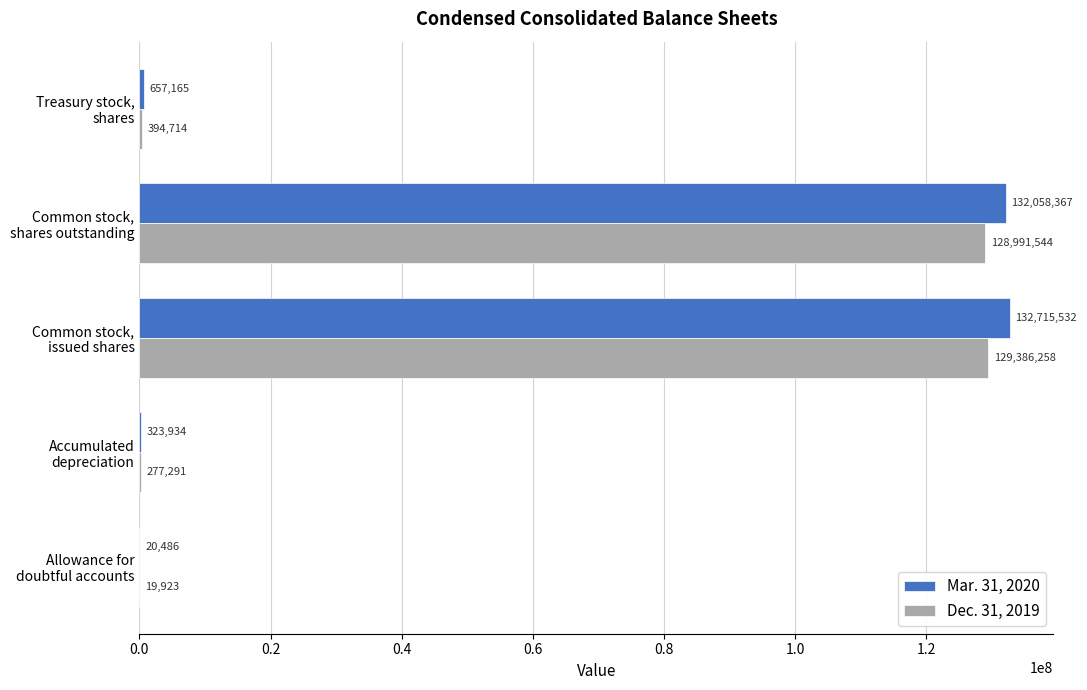

How many series are shown in this chart?

2